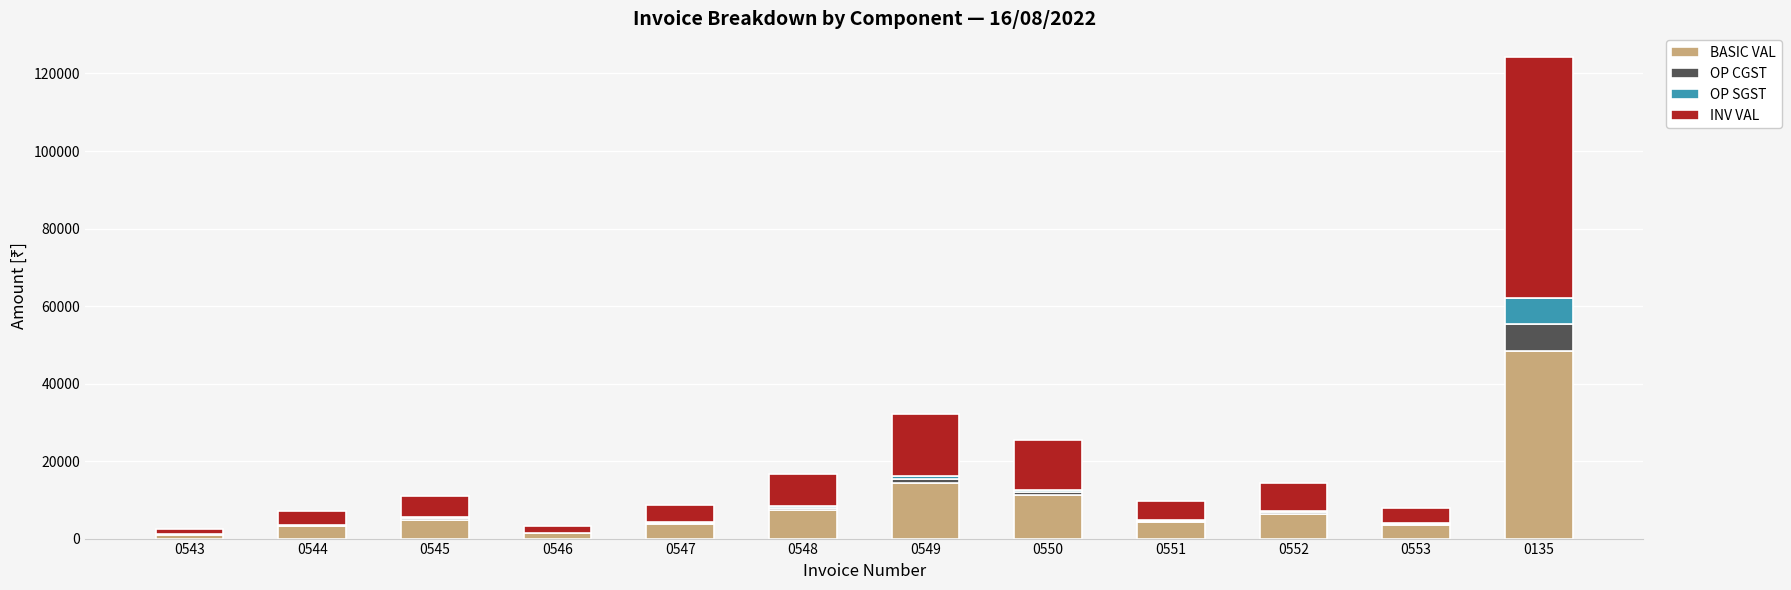

At which category is the sum across all series the highest?

0135